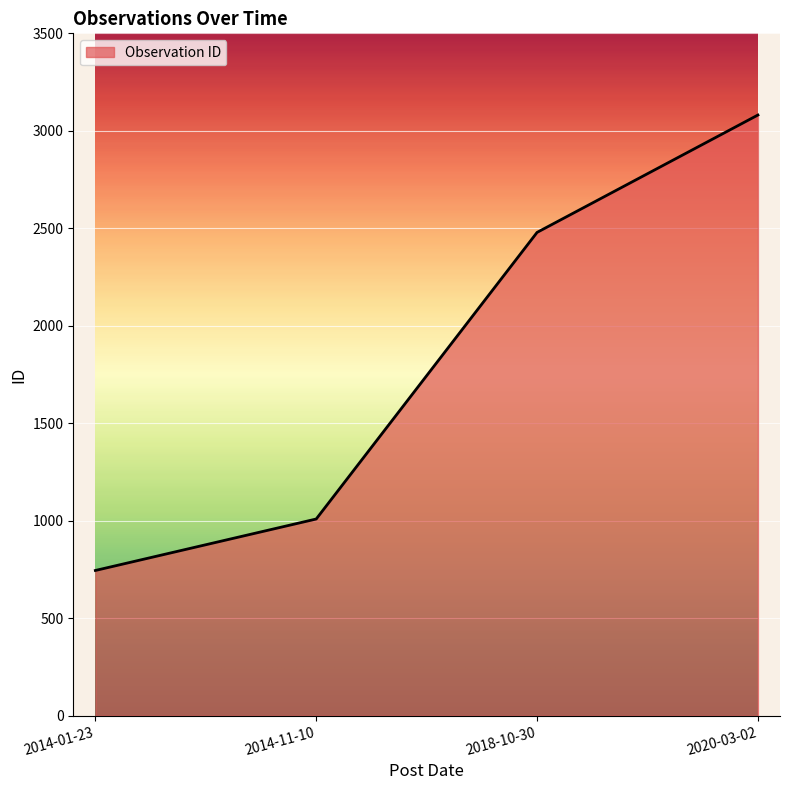

What is the smallest value displayed?

745